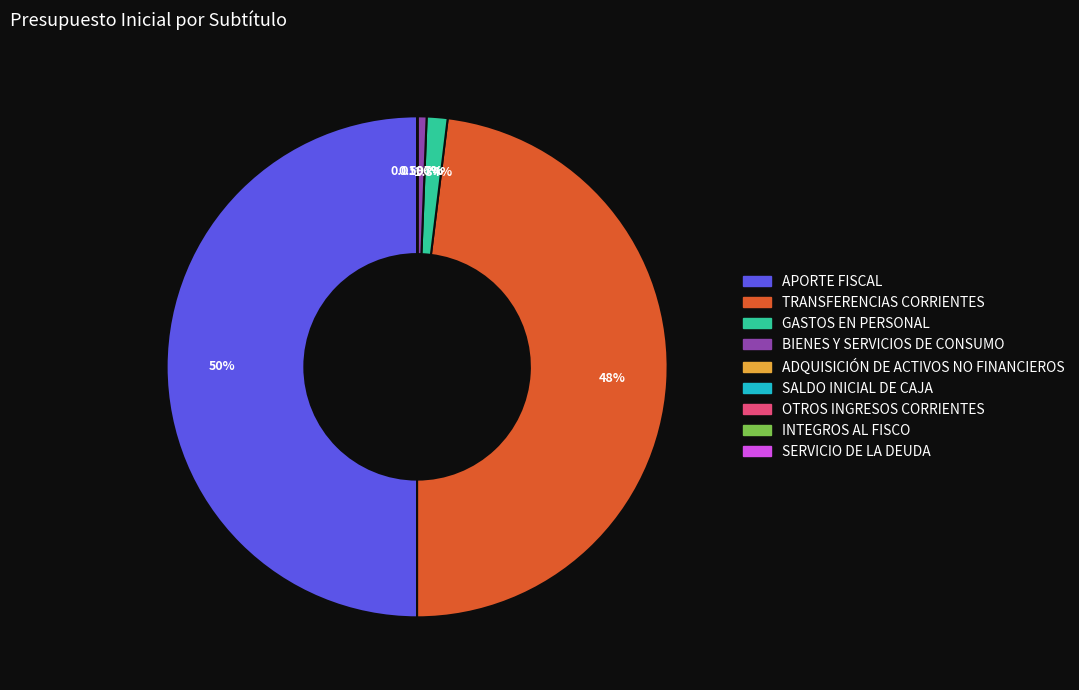

To the nearest percent, what is the difference between the largest and smallest slice percentages?

50%